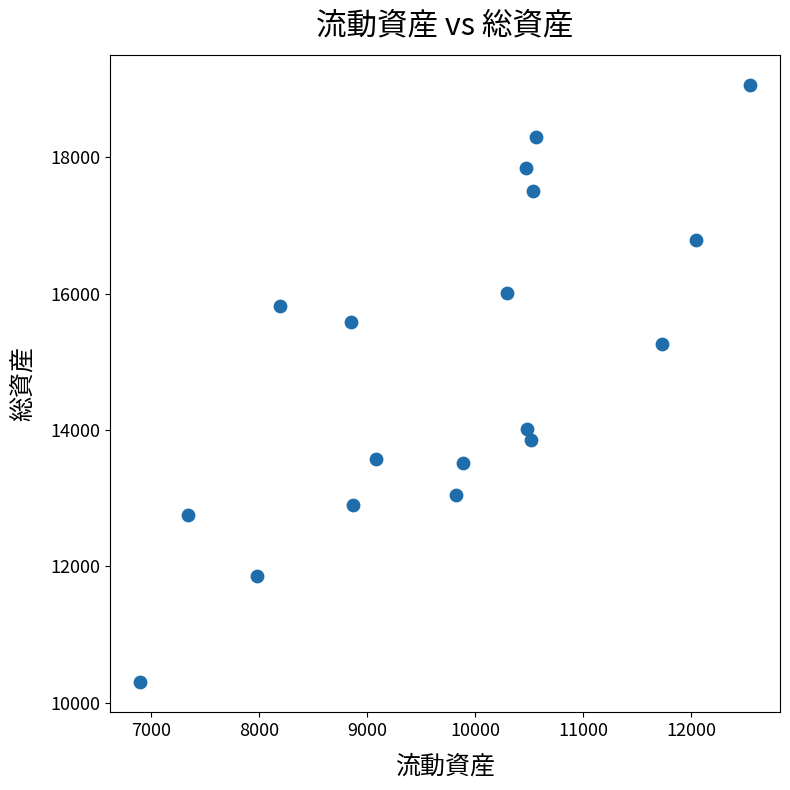

What is the range of X values (max minus min)?

5637